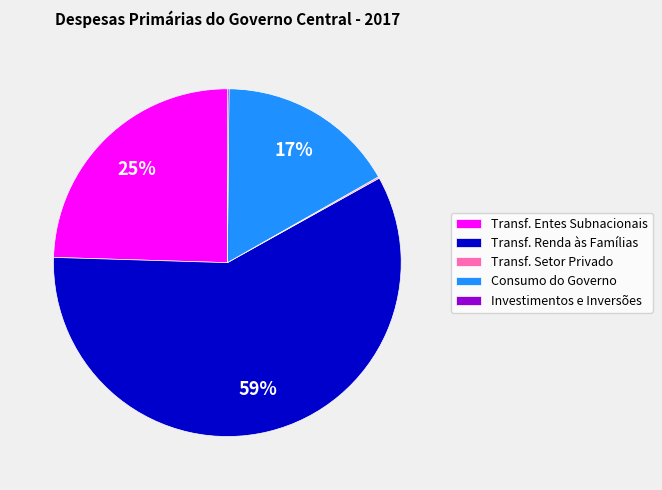

True or false: Transf. Renda às Famílias accounts for 59% of the total.

True